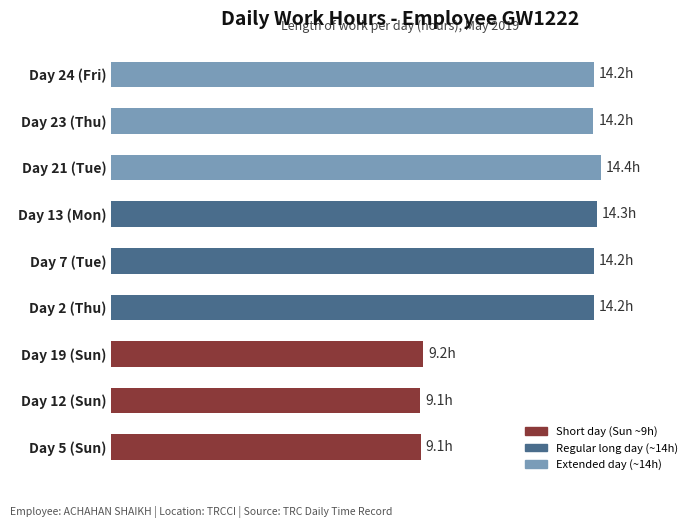

What is the sum of all values?

113.0